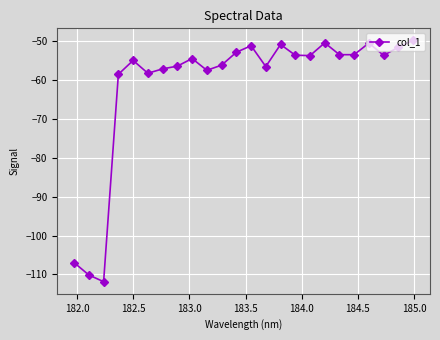

What is the difference between the second highest and second lowest values?

59.7